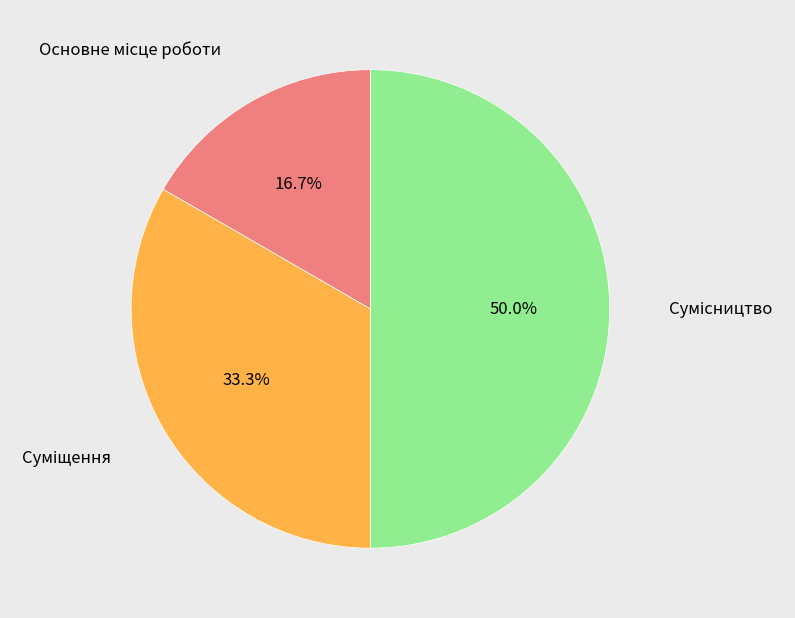

To the nearest percent, what is the combined percentage of Основне місце роботи and Сумісництво?

67%